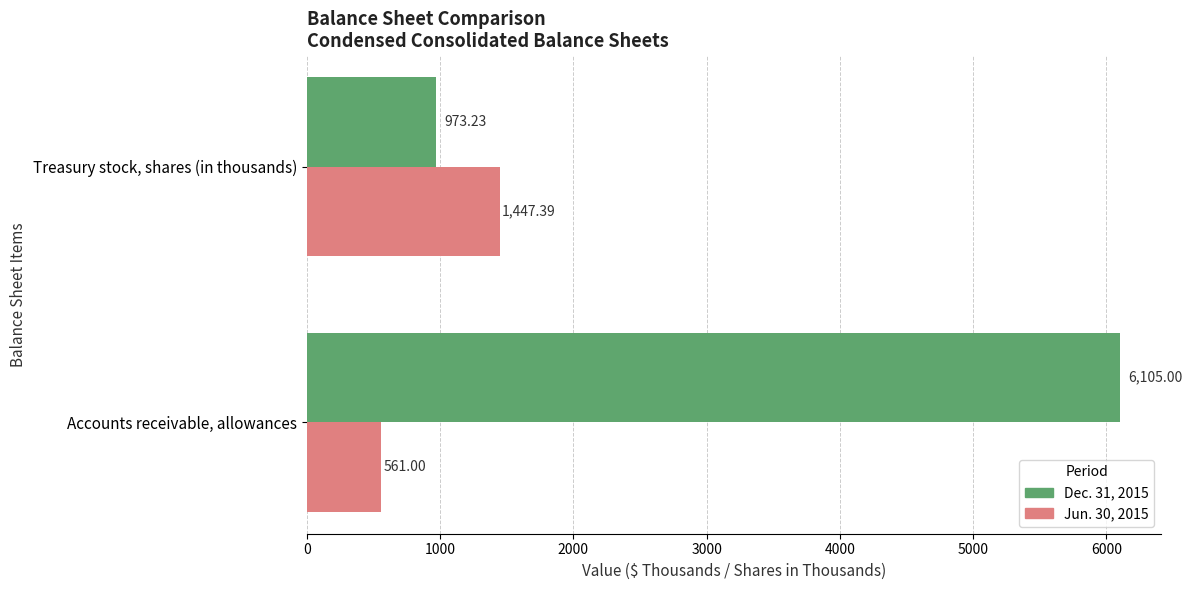

List the series in order of their overall mean, lowest first.

Jun. 30, 2015, Dec. 31, 2015